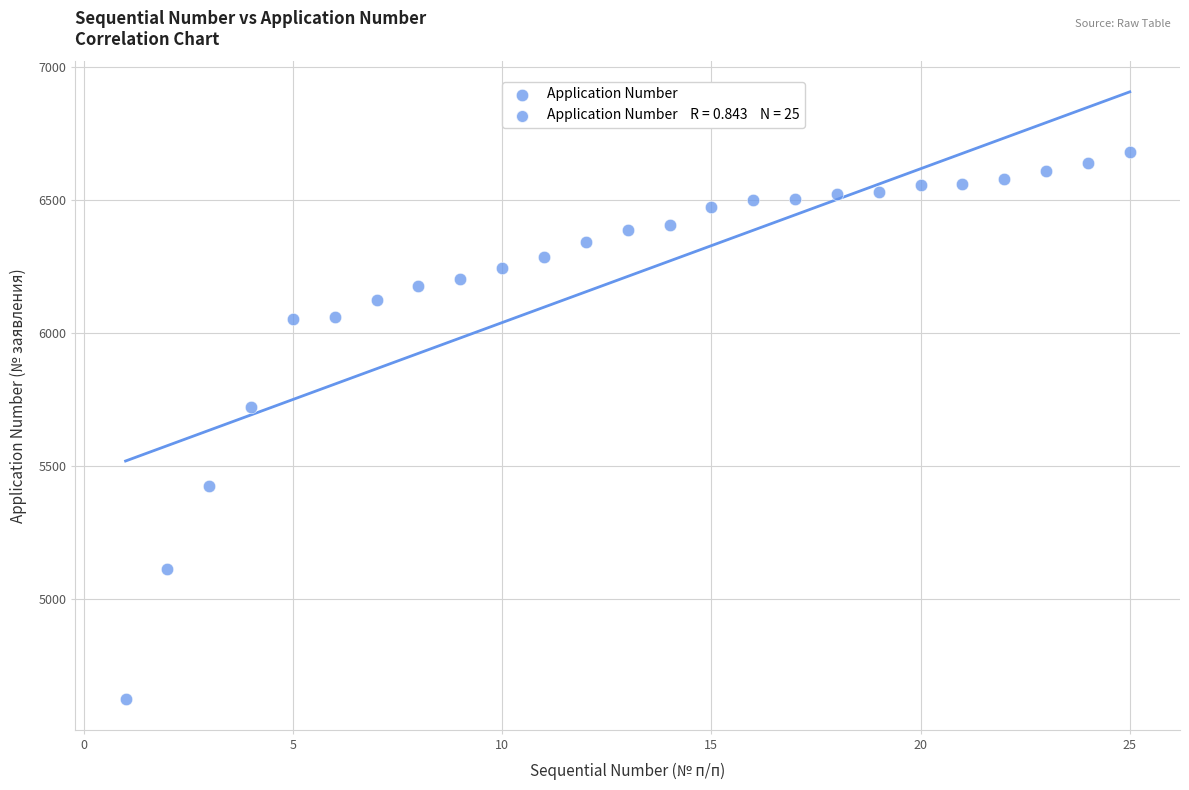

What is the range of Y values (max minus min)?

2056